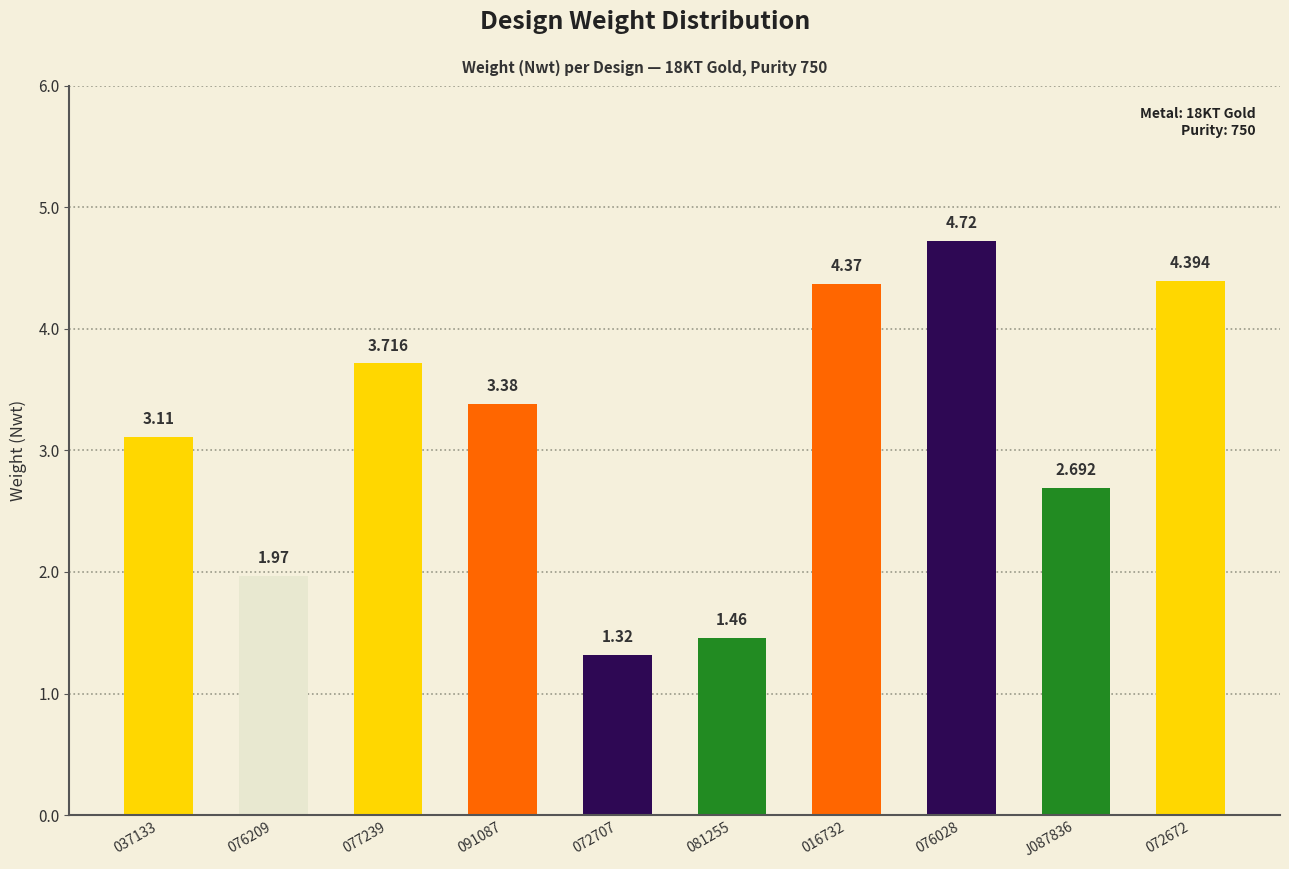

What is the sum of all values?

31.1